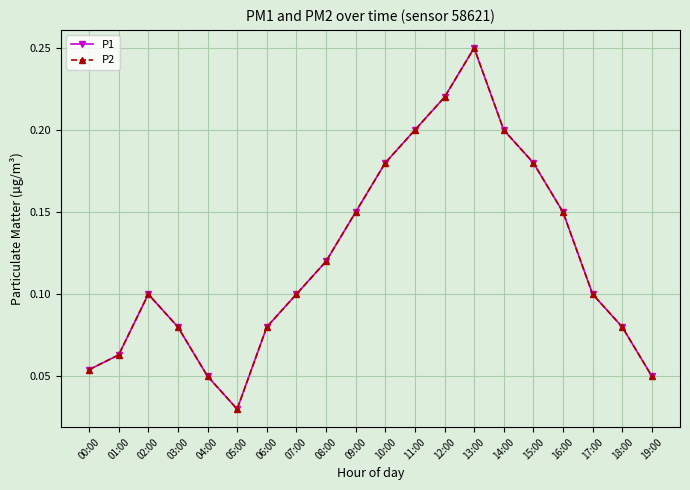

List the labels in order of P1 value, smallest first.

05:00, 04:00, 19:00, 00:00, 01:00, 03:00, 06:00, 18:00, 02:00, 07:00, 17:00, 08:00, 09:00, 16:00, 10:00, 15:00, 11:00, 14:00, 12:00, 13:00